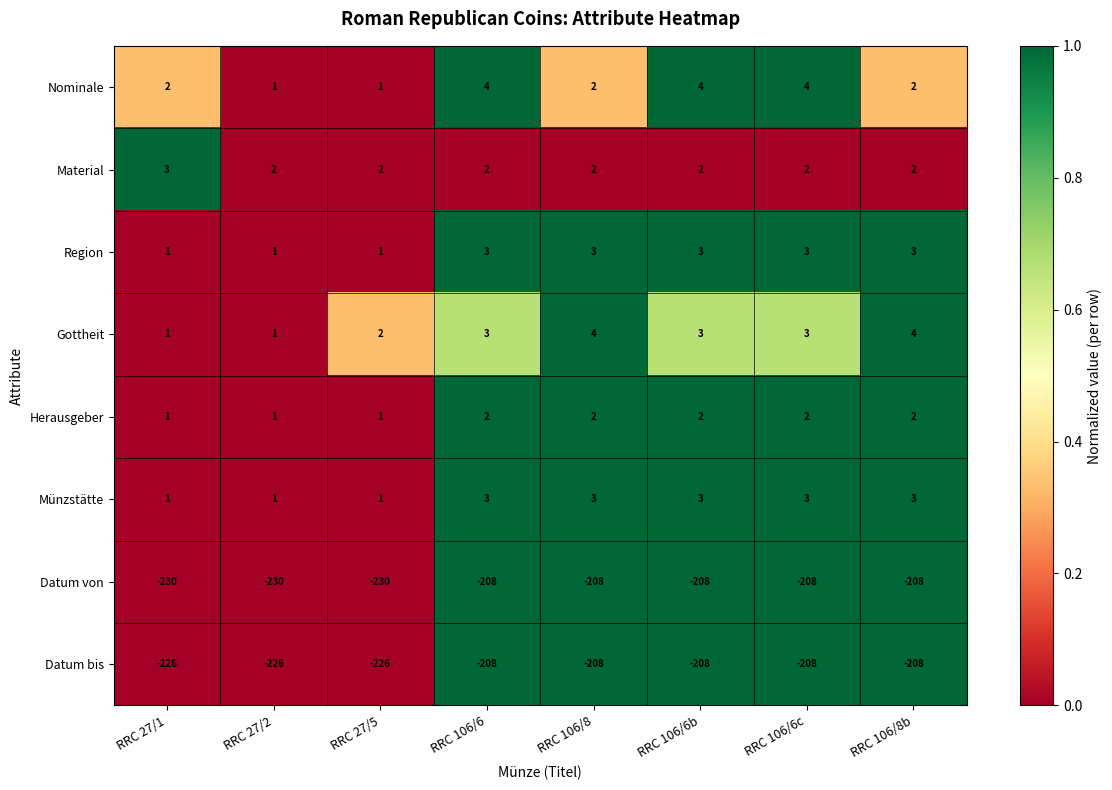

How many Datum von values are between -230 and -208?

8